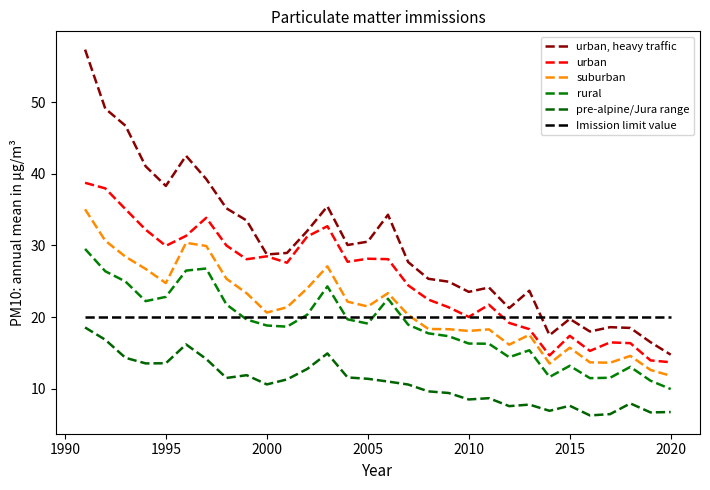

Does the chart display data point markers on the line(s)?

No